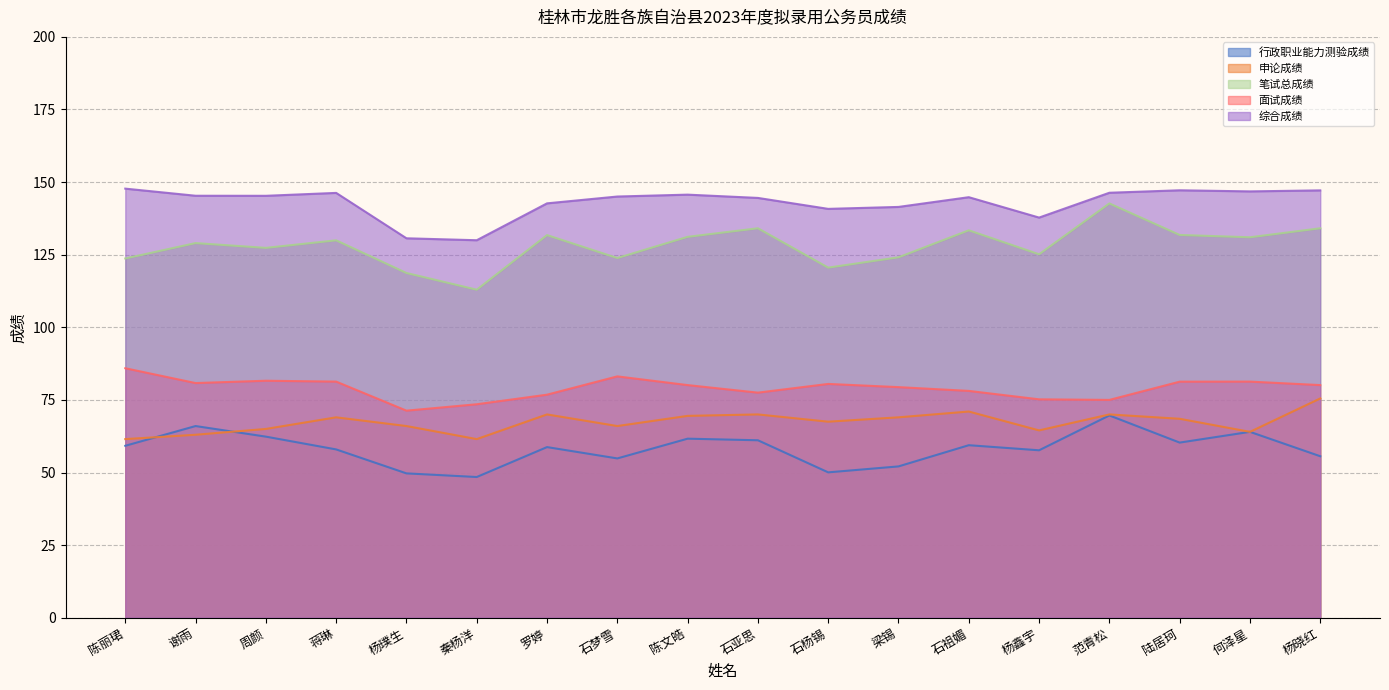

What is the greatest value displayed?

147.8